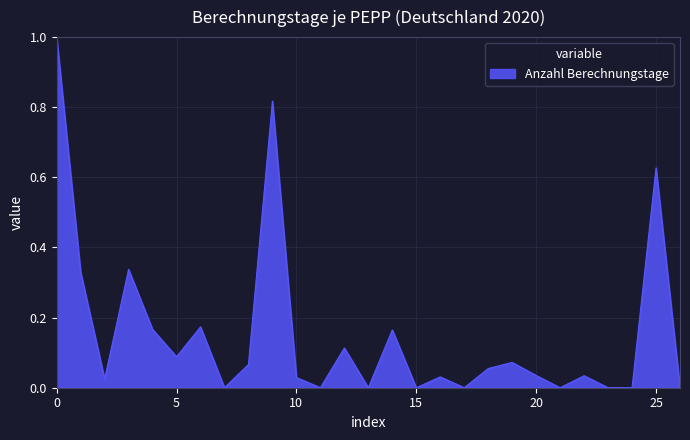

What is the maximum value shown in the chart?

1.0